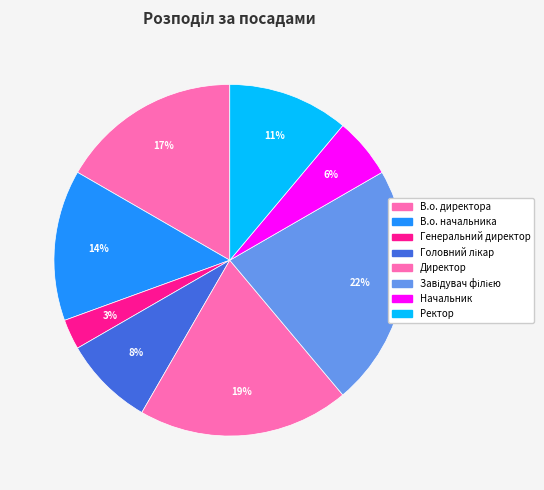

True or false: Генеральний директор accounts for 16% of the total.

False